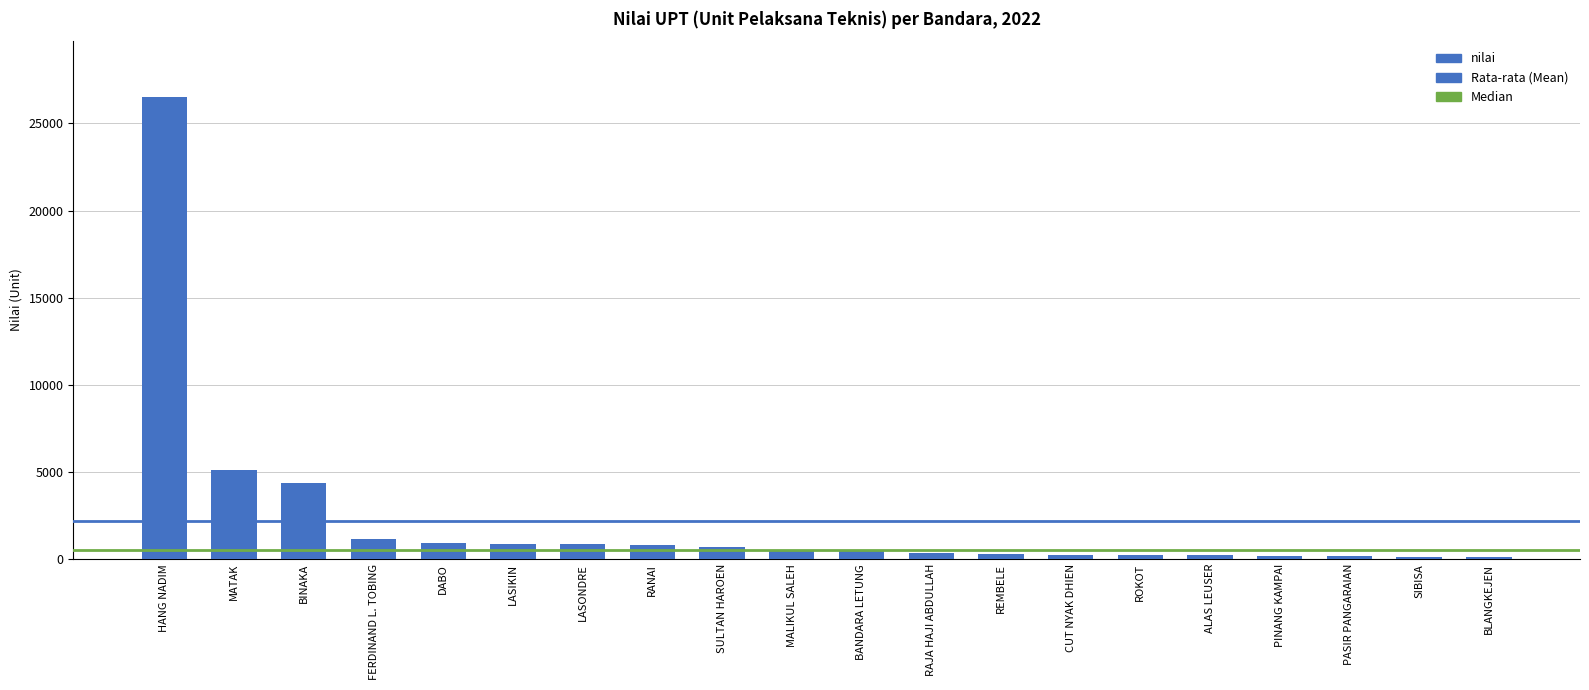

What is the value of the 17th bar from the left?

174